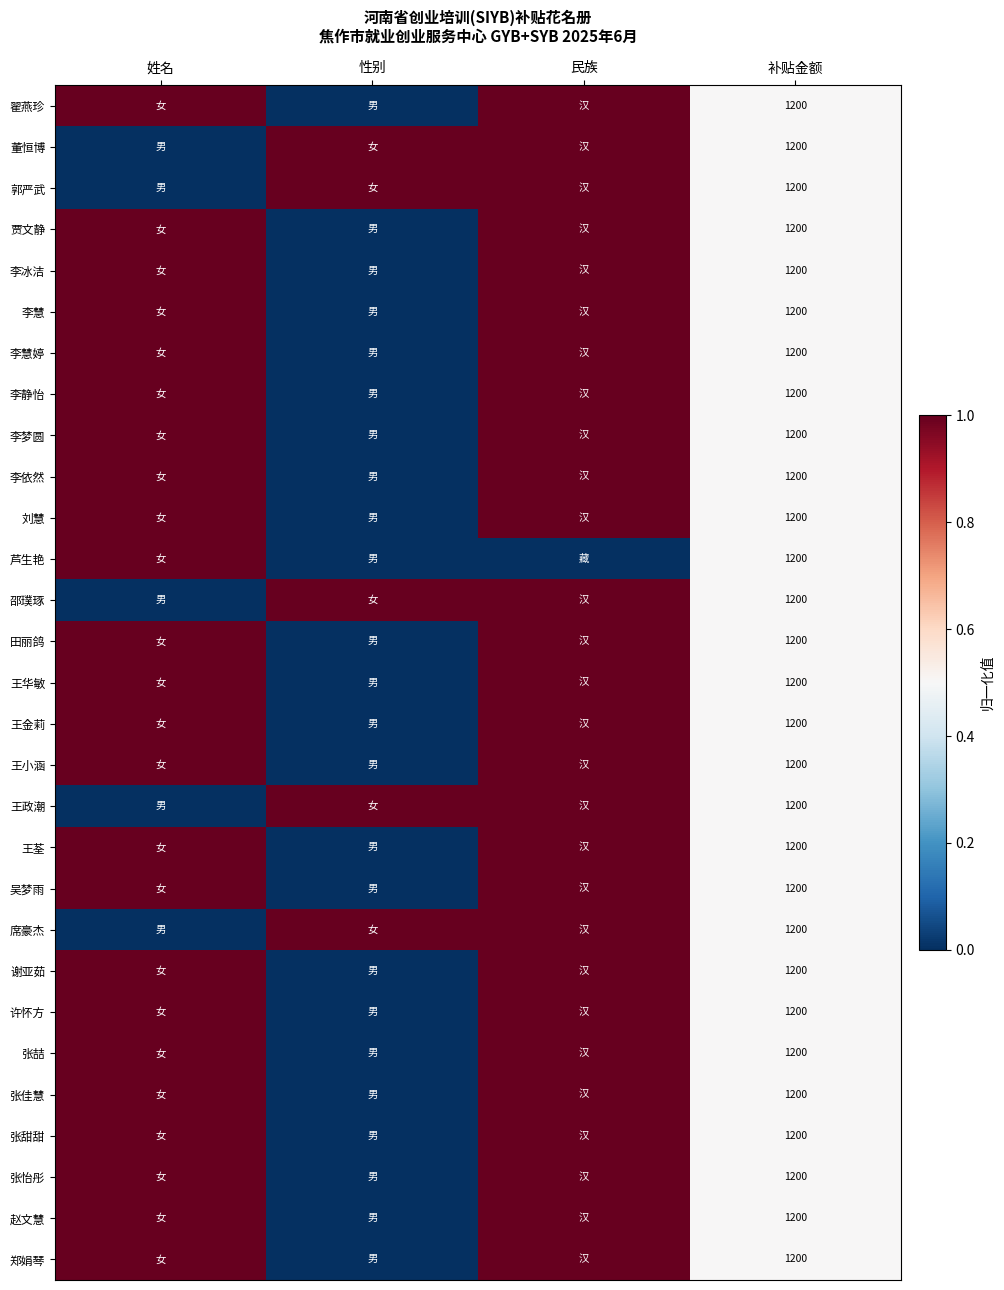

The value of 李慧 at 补贴金额 is 1200. True or false?

True